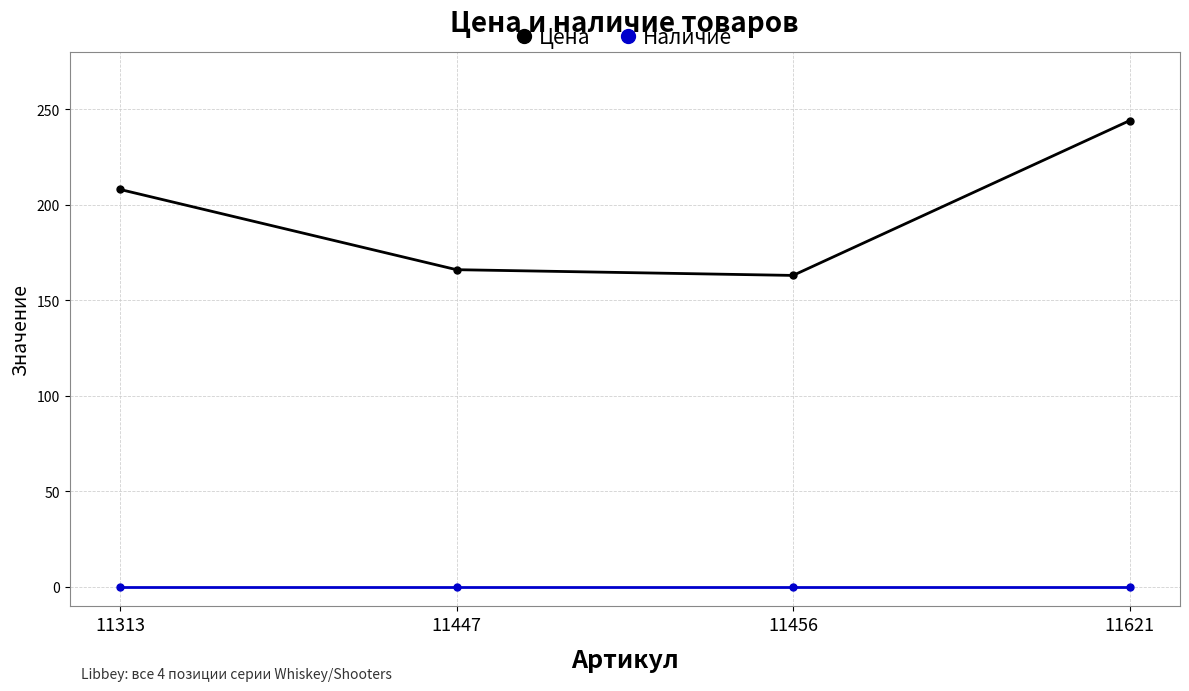

What is the difference between the Цена values at 11621 and 11447?

78